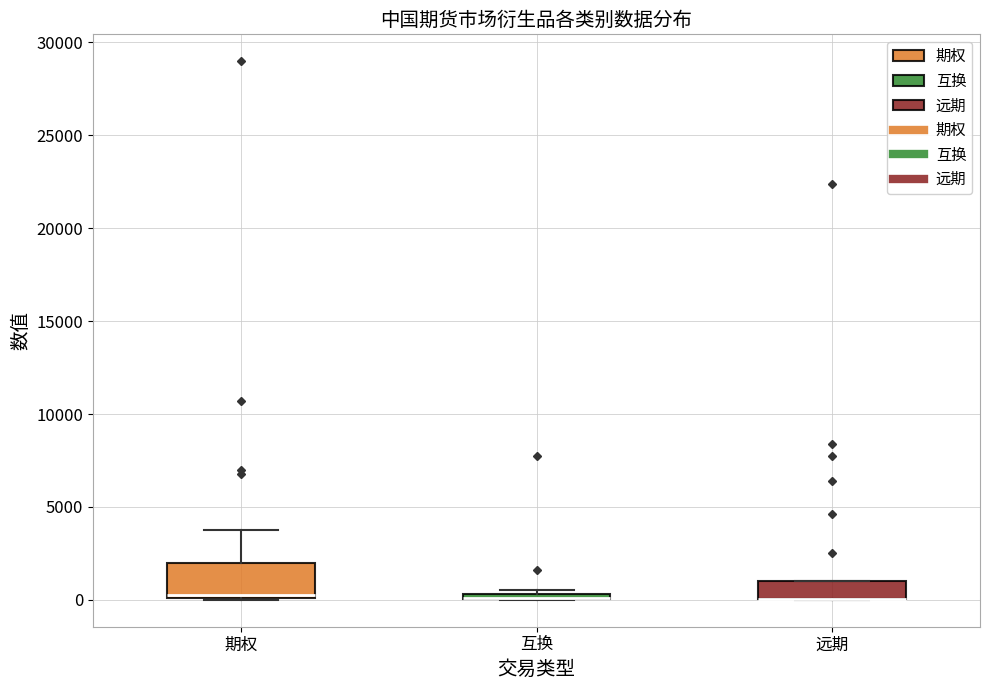

Which box is the tallest, from its lower edge to its upper edge?

期权